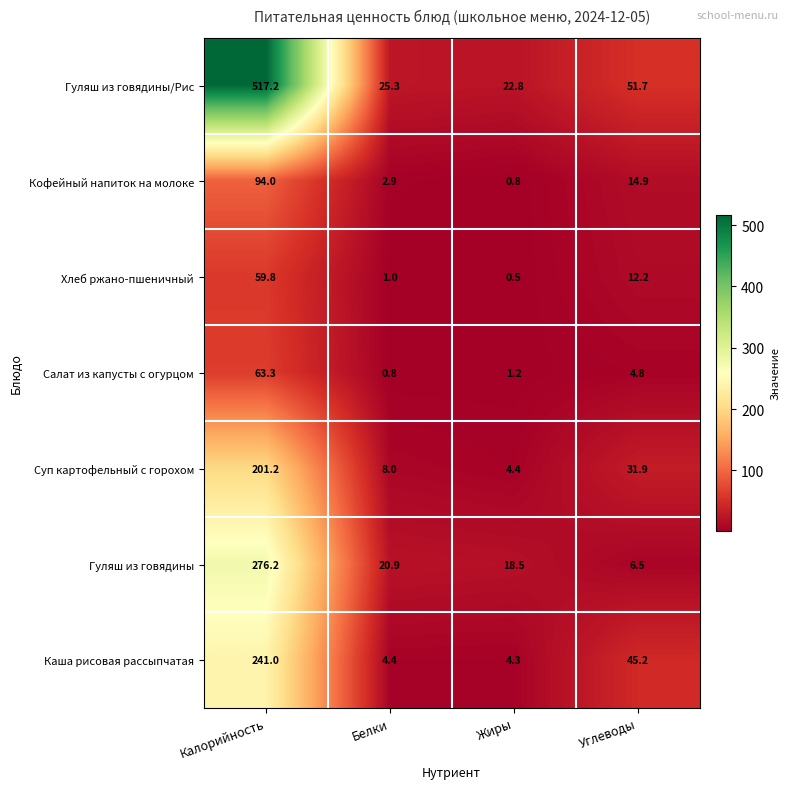

What is the difference between the second highest and minimum values in the Гуляш из говядины series?

14.4